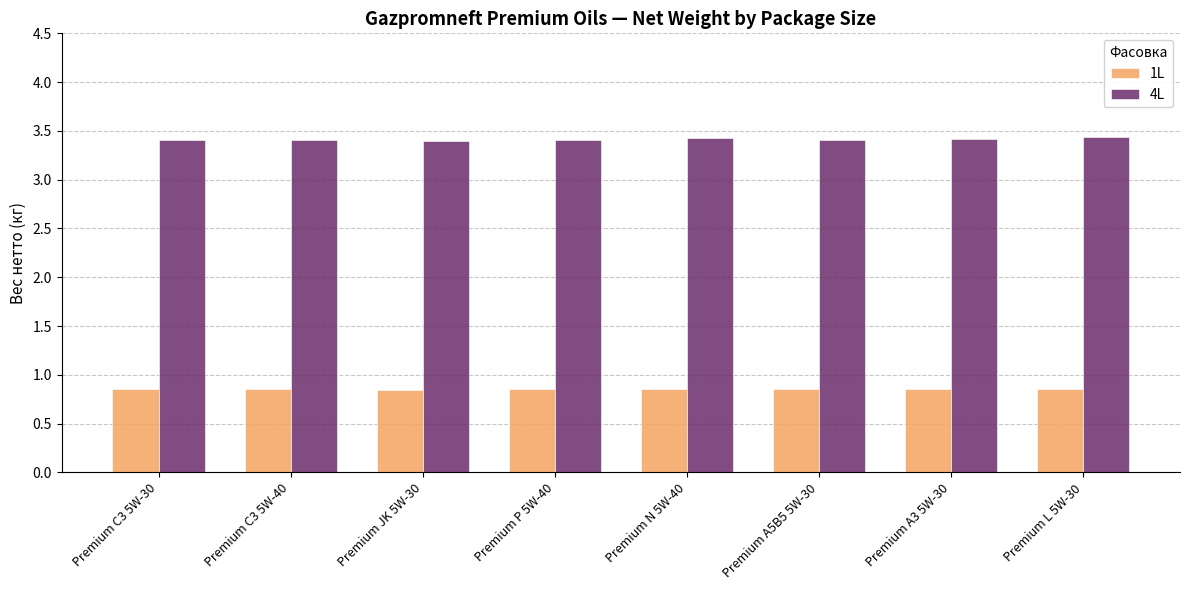

Is it true that 4L equals 3.4 at Premium C3 5W-40?

True